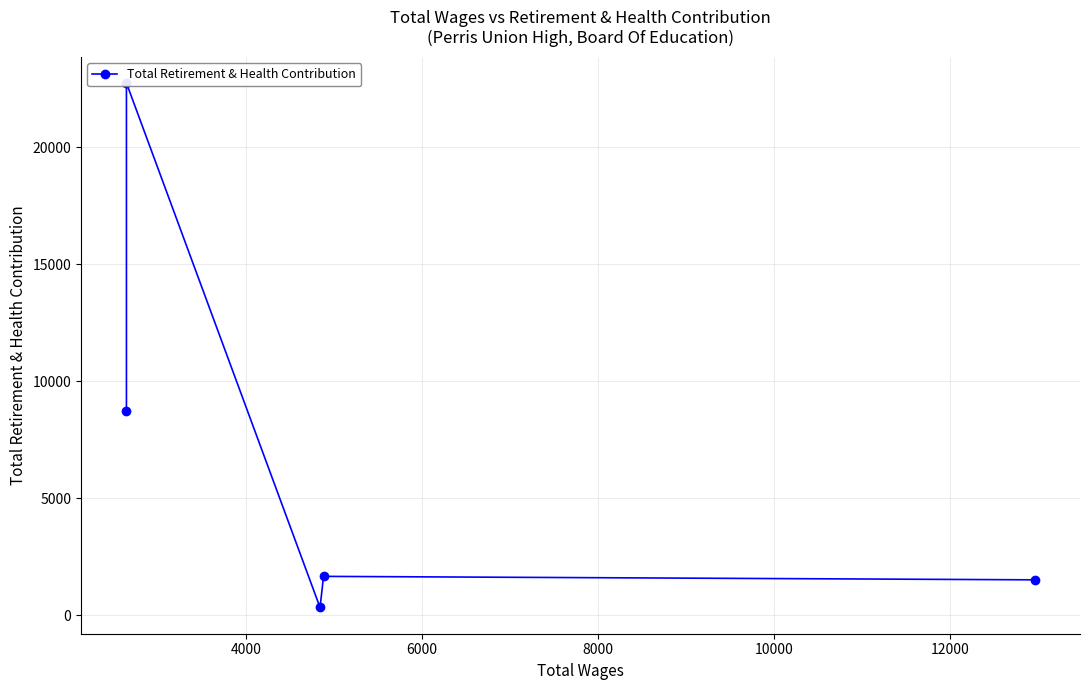

Reading left to right, transcribe all the data shown in this chart.

8736	22754	321	1652	1504